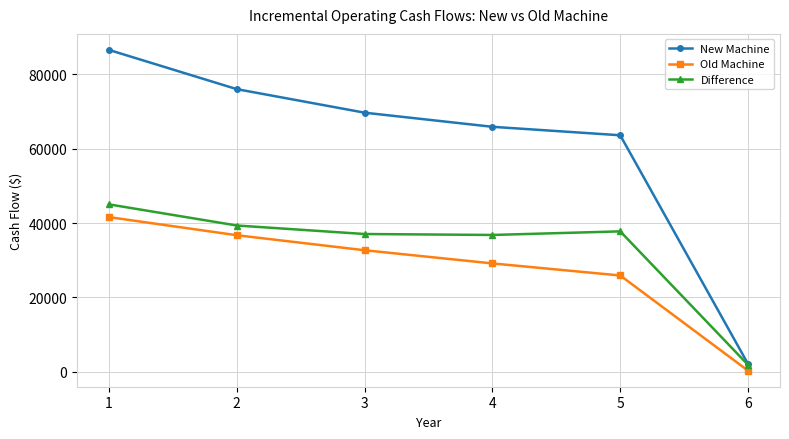

At which category is the sum across all series the highest?

1